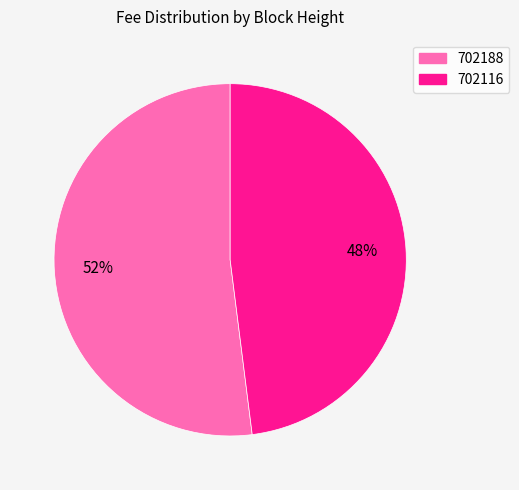

To the nearest percent, what is the combined percentage of 702188 and 702116?

100%